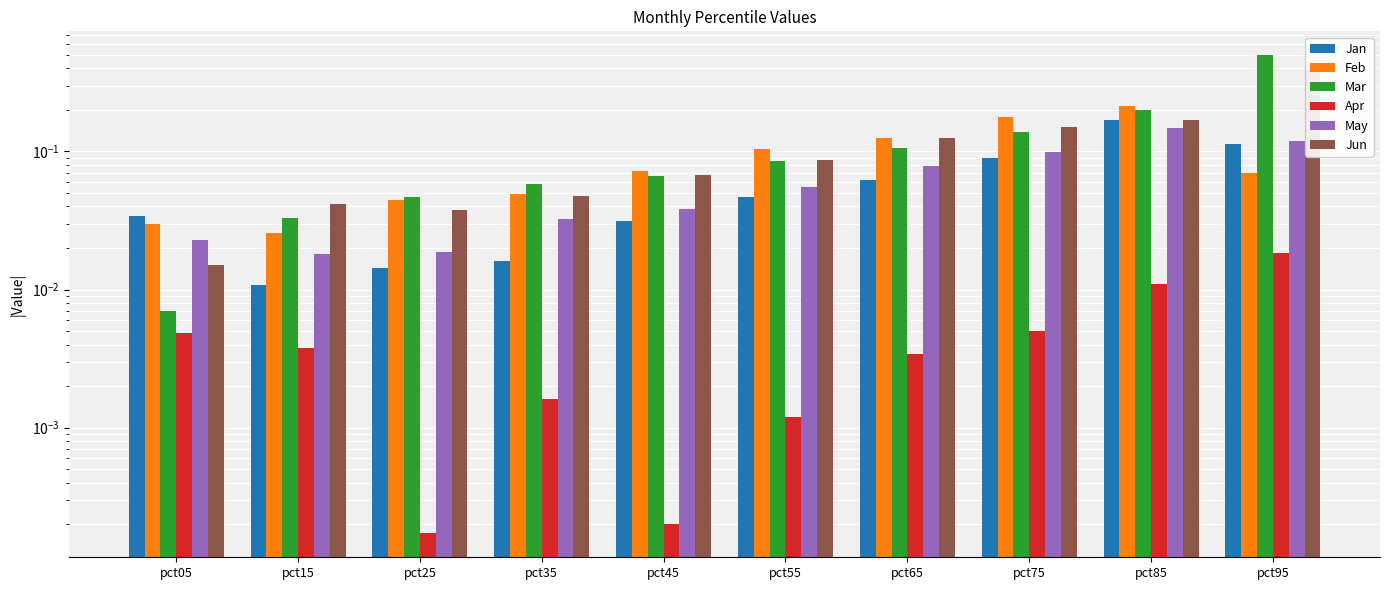

Which label corresponds to the largest value in the chart?

pct95